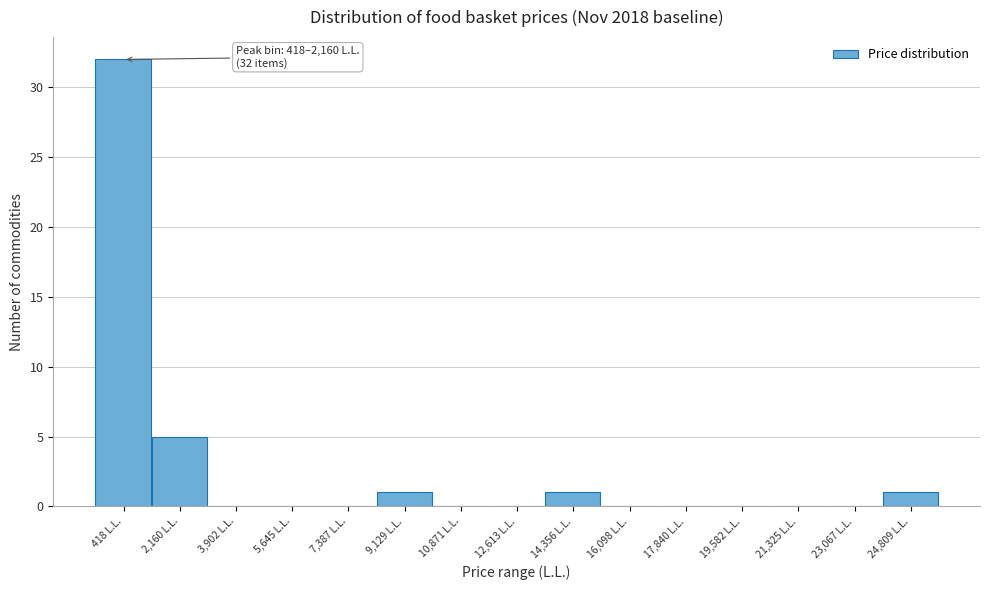

Reading left to right, extract all data points from this chart.

418 L.L.=32	2,160 L.L.=5	3,902 L.L.=0	5,645 L.L.=0	7,387 L.L.=0	9,129 L.L.=1	10,871 L.L.=0	12,613 L.L.=0	14,356 L.L.=1	16,098 L.L.=0	17,840 L.L.=0	19,582 L.L.=0	21,325 L.L.=0	23,067 L.L.=0	24,809 L.L.=1